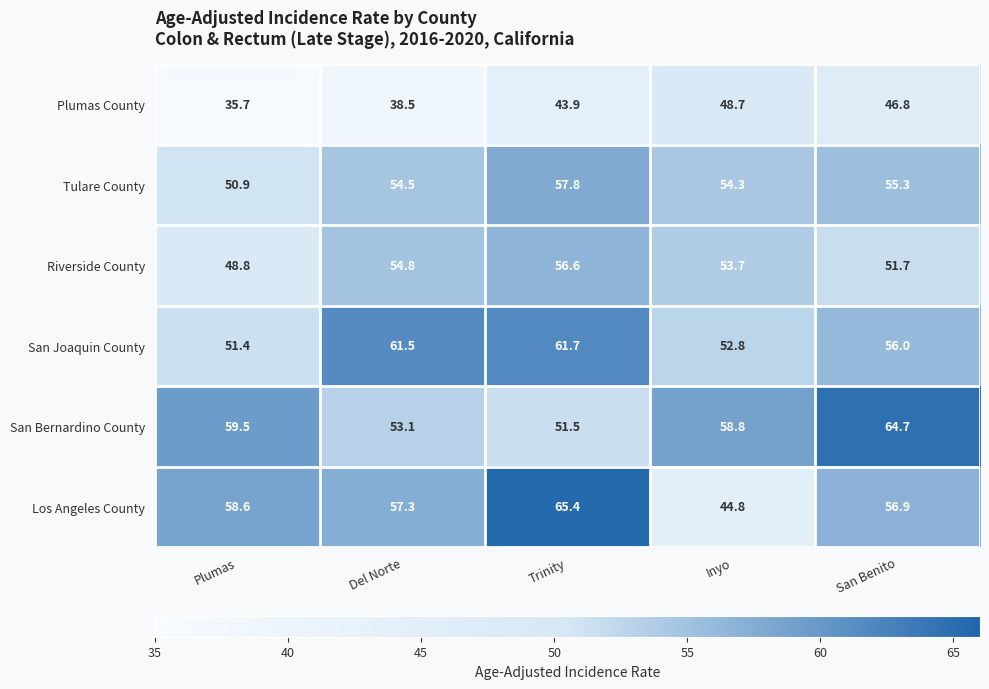

What is the minimum value shown in the chart?

35.7